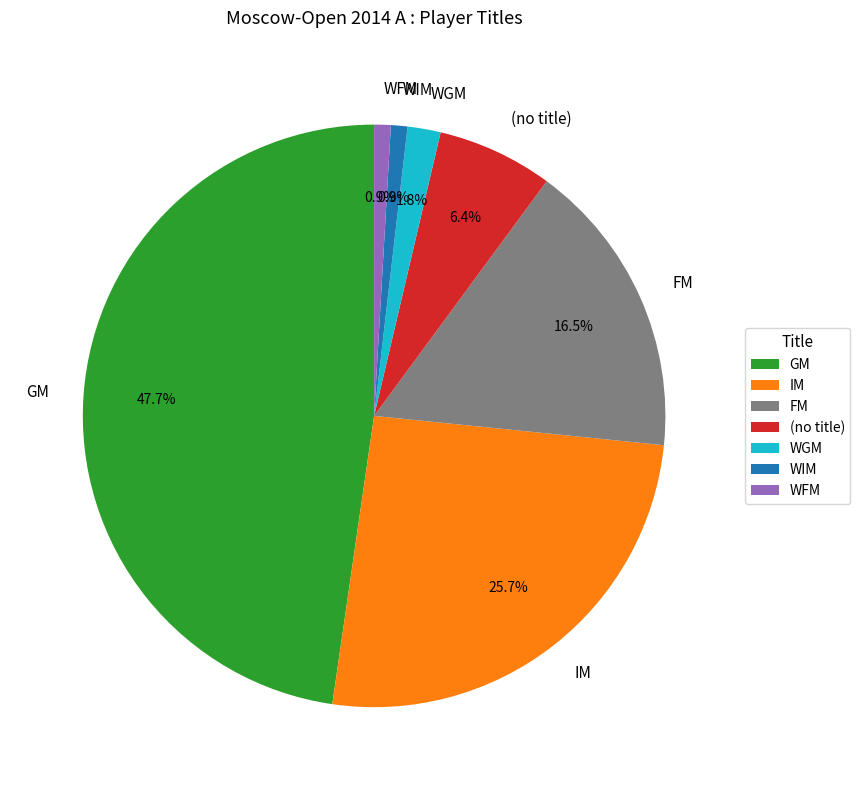

Between WFM and FM, which is larger?

FM